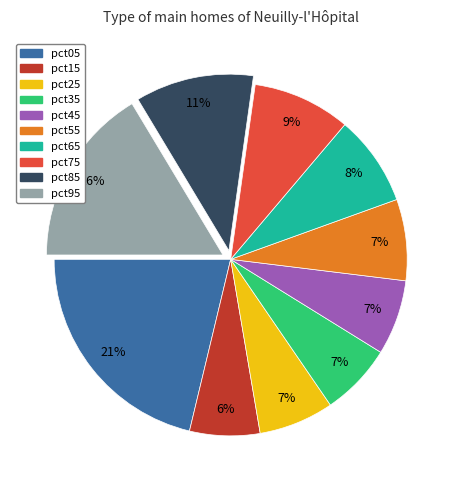

Between pct85 and pct55, which is larger?

pct85